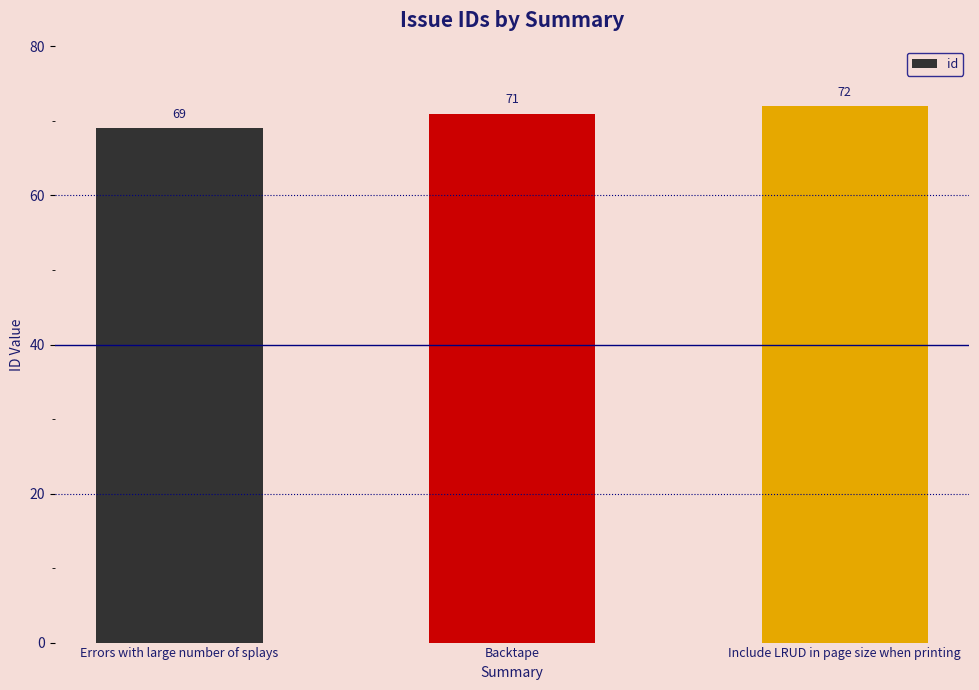

How many bars are there in total?

3